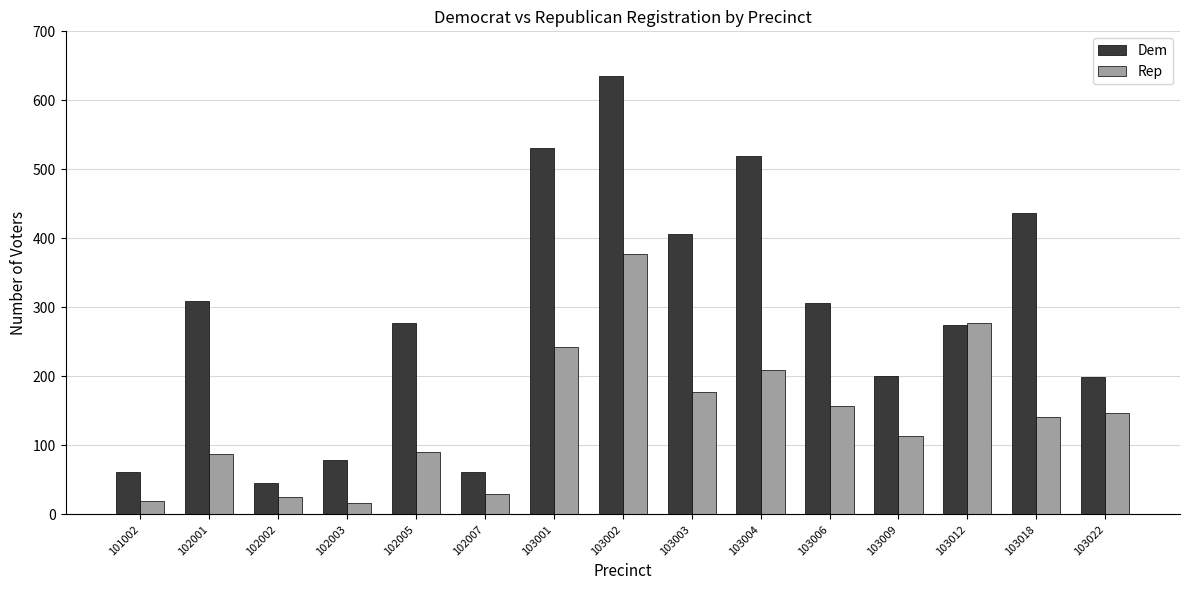

What is the total value across all series at 103022?

346